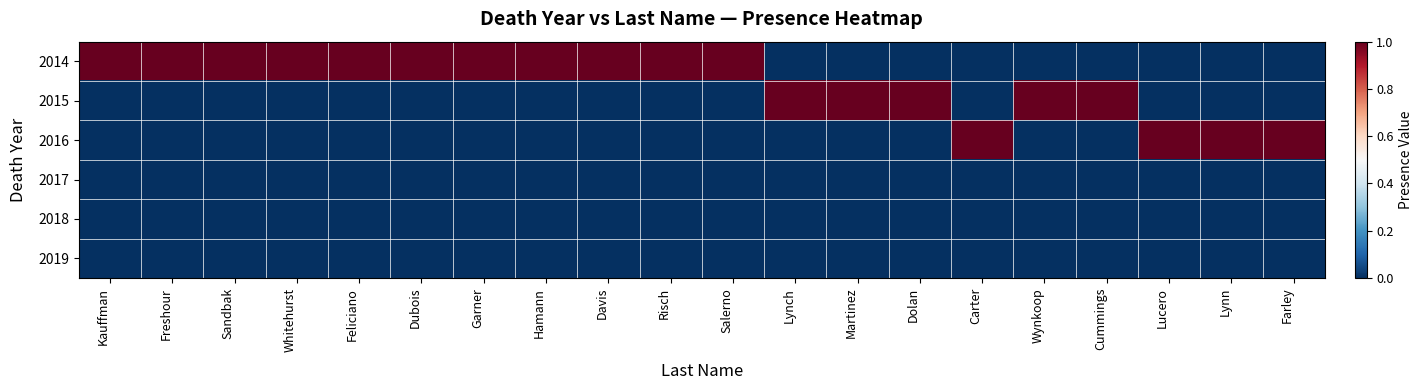

At which category is the sum across all series the highest?

Kauffman